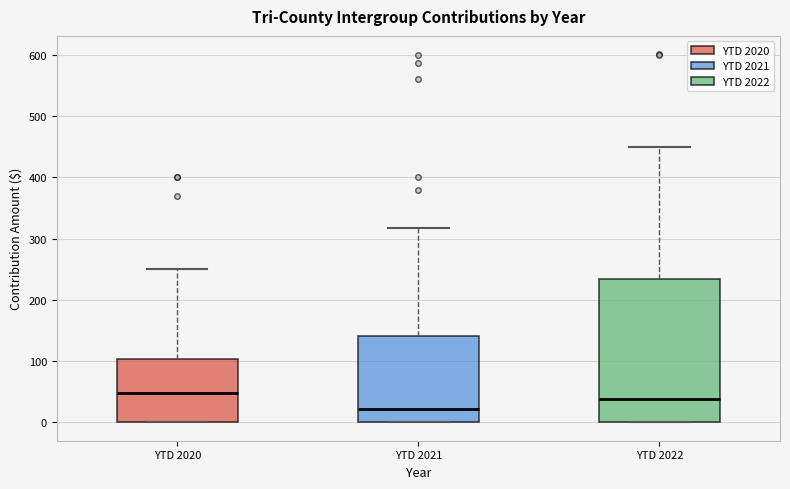

Which box's median line is the lowest?

YTD 2021